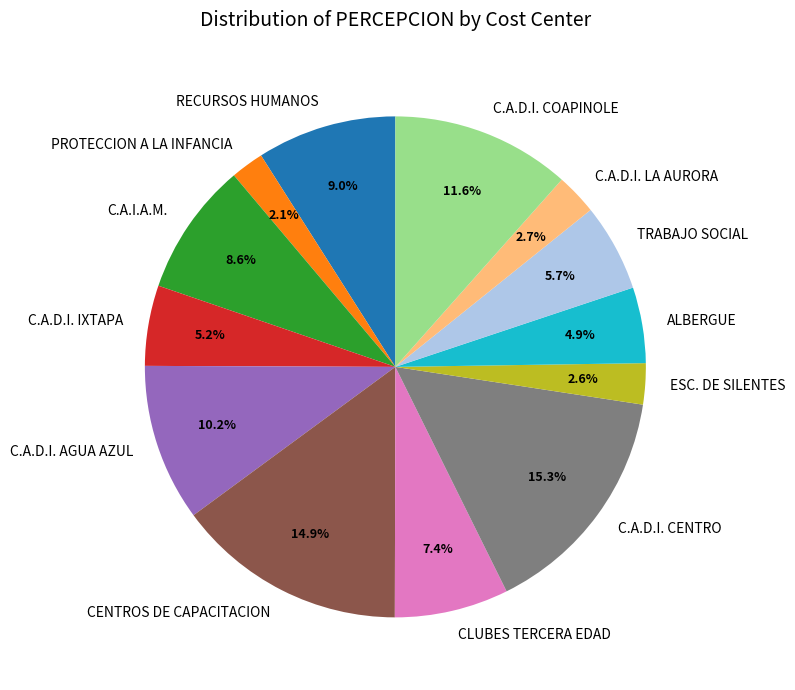

To the nearest percent, what is the average slice percentage?

8%